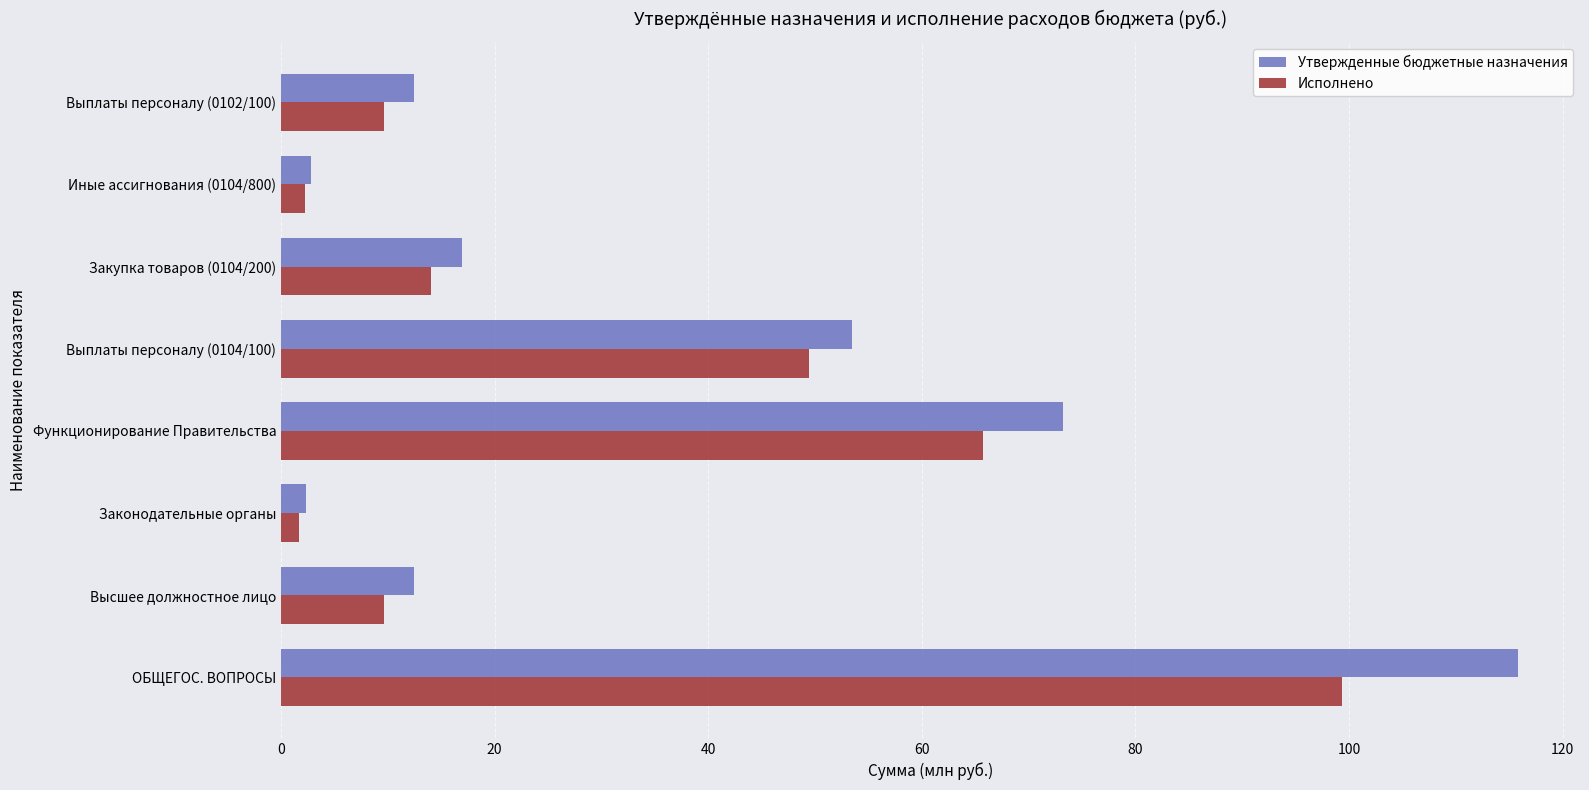

What is the total value across all series at Выплаты персоналу (0102/100)?

22.1